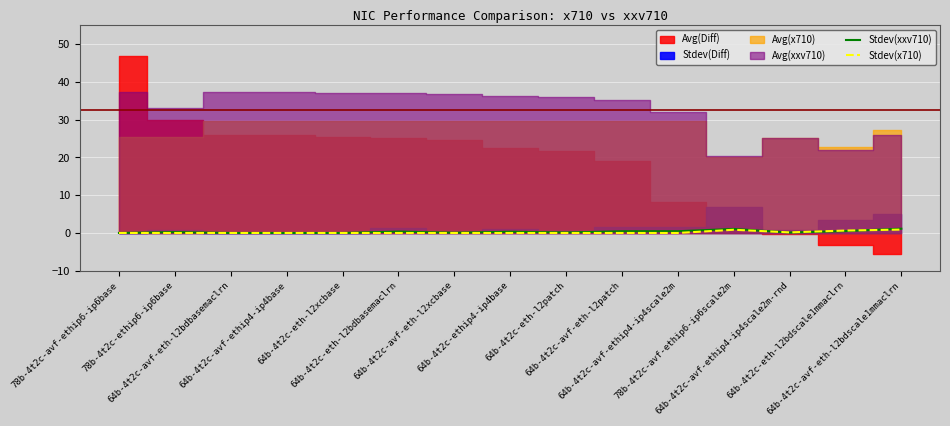

In Stdev(x710), how many points are lower than both neighbors (excluding endpoints)?

1